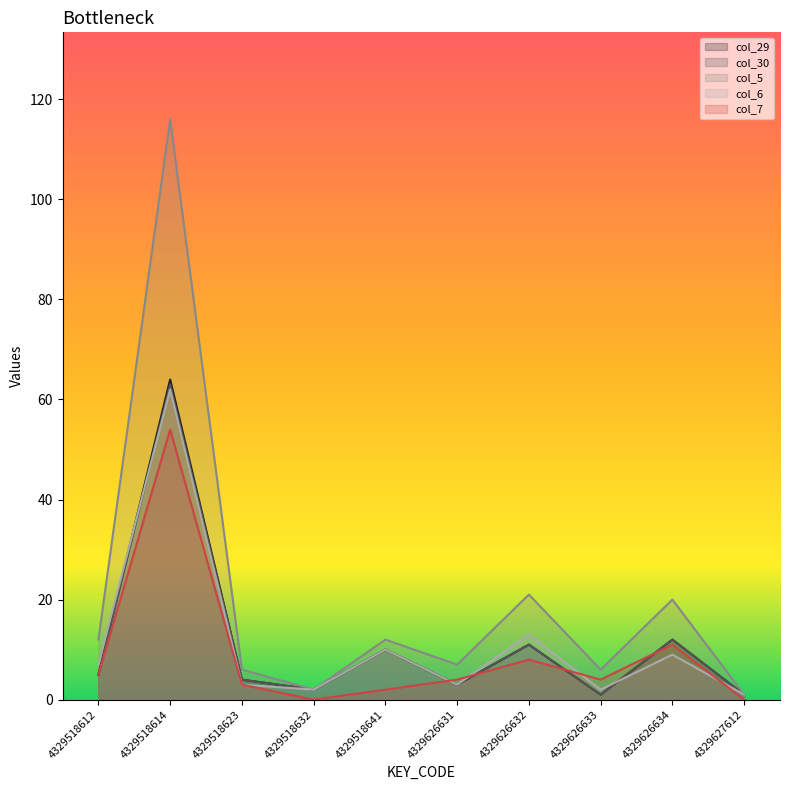

Where is the first local minimum for col_6?

4329518632